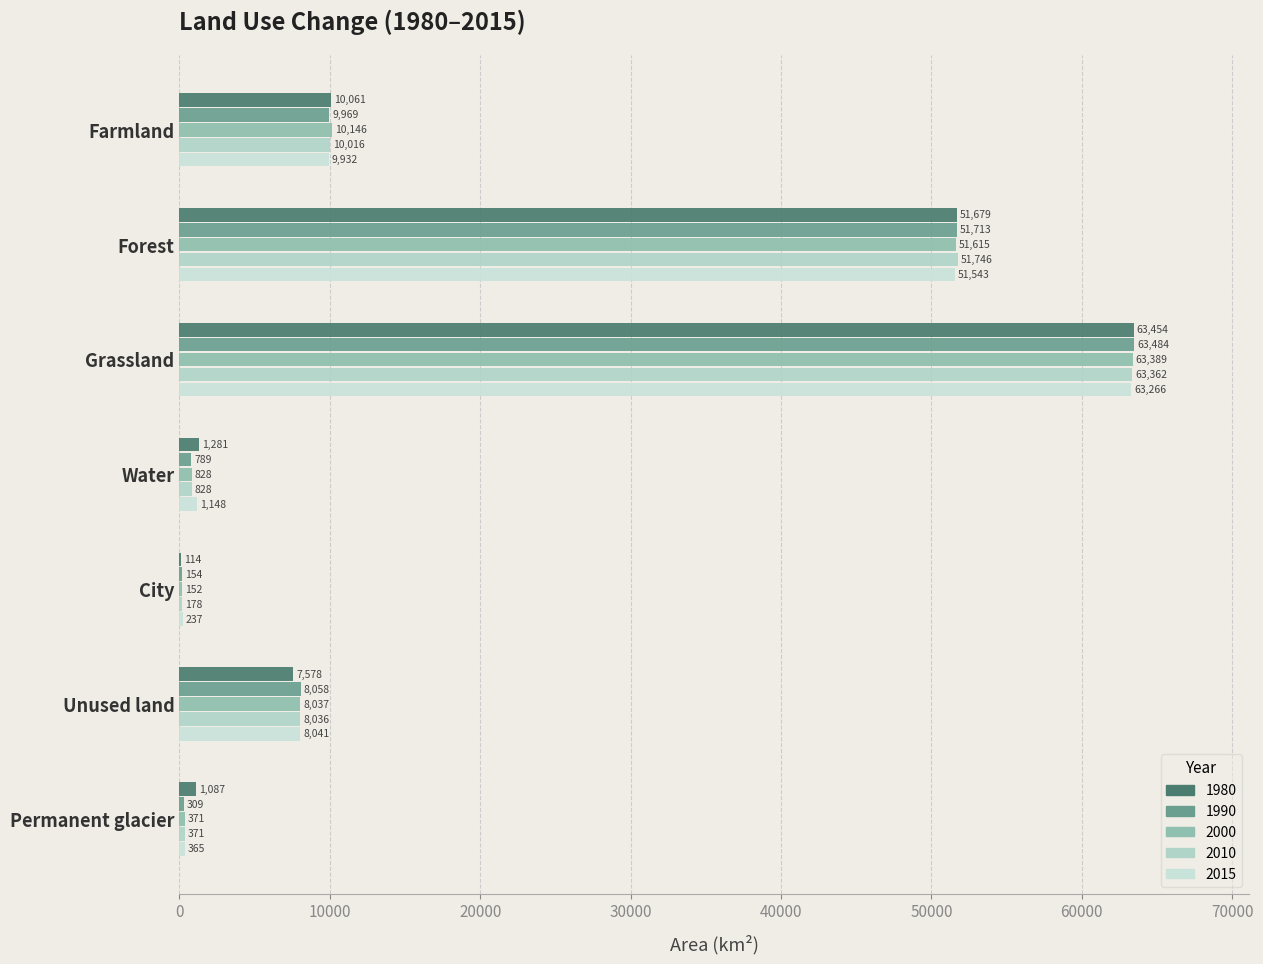

What is the sum of all 1980 values?

135254